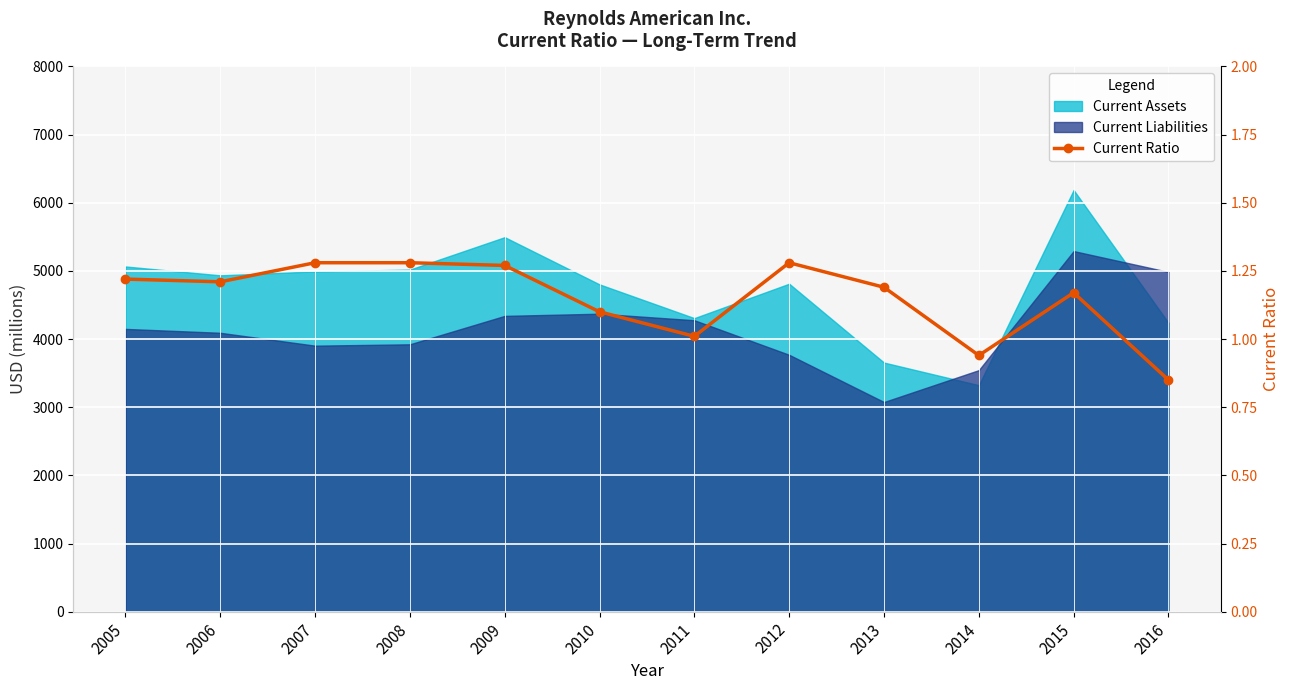

What is the difference between the maximum and minimum values?

0.4